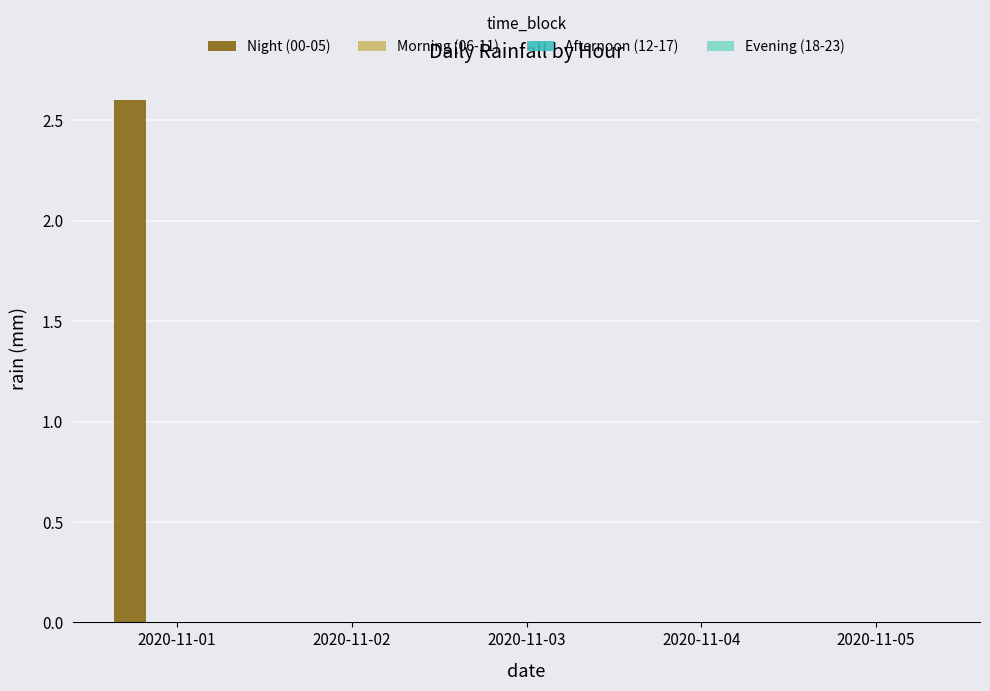

What is the maximum value shown in the chart?

2.6